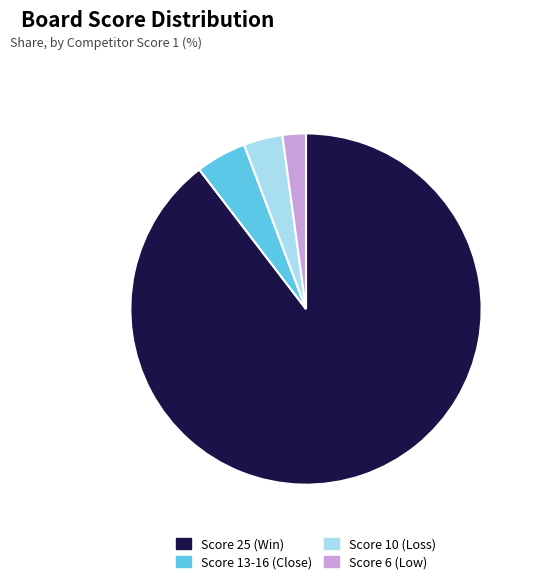

Count the number of slices in the pie.

4